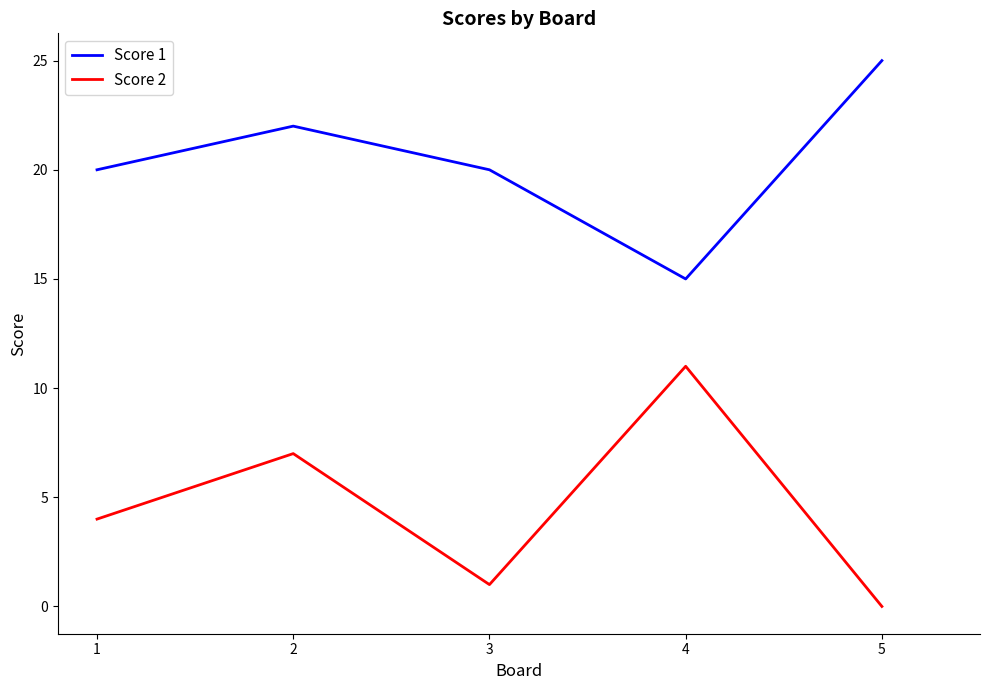

Rank the series by their maximum value, from lowest to highest.

Score 2, Score 1